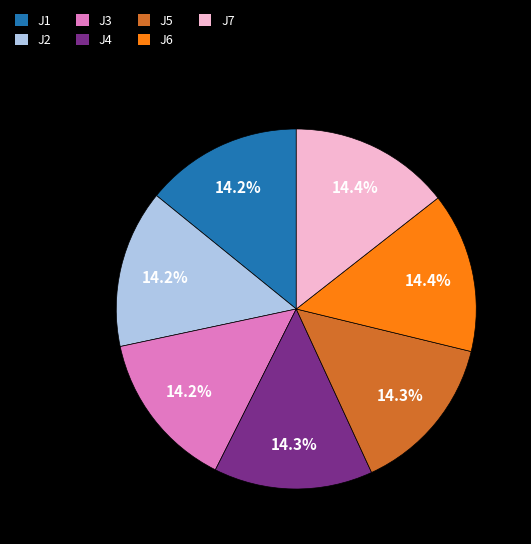

Is J4 the majority of the pie?

No